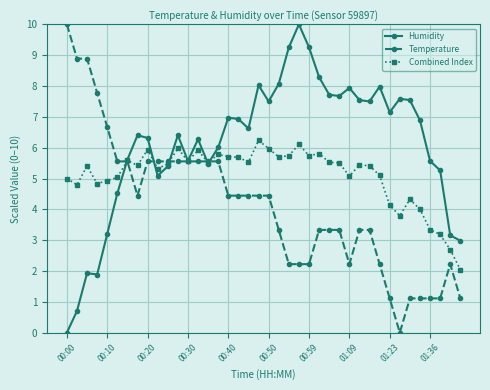

What is the value of the Combined Index point at the 21st from the left?

6.0